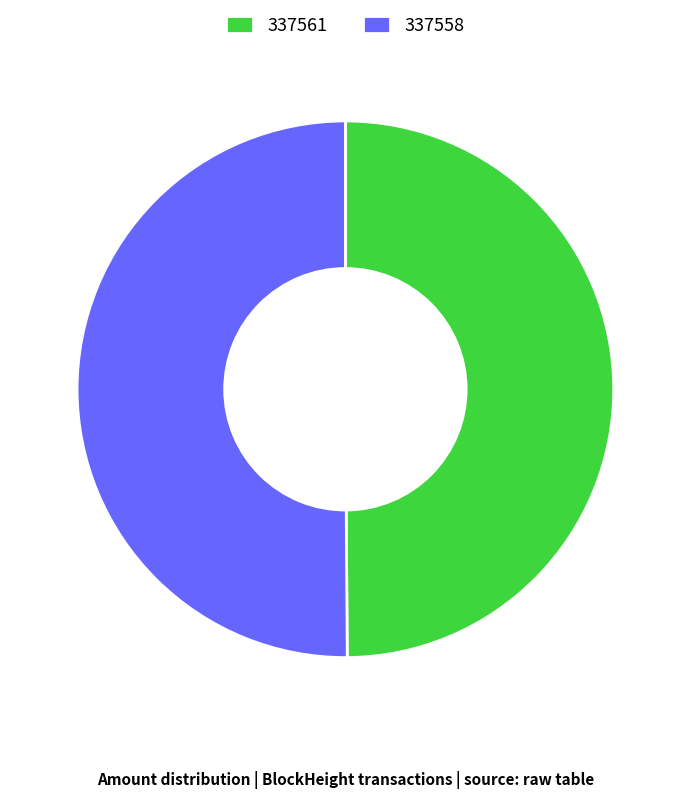

The 337558 slice represents 43% of the pie. True or false?

False